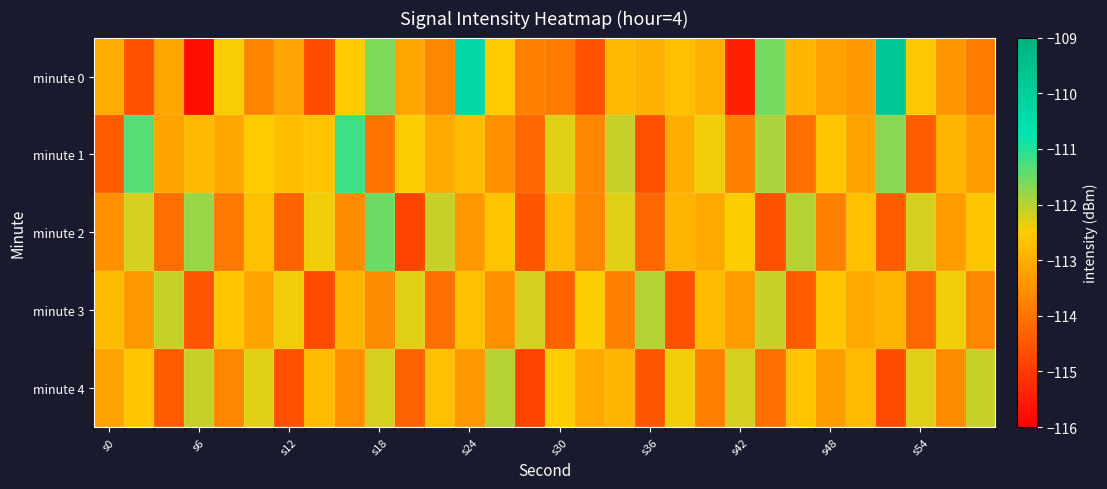

What is the minimum value shown in the chart?

-115.7